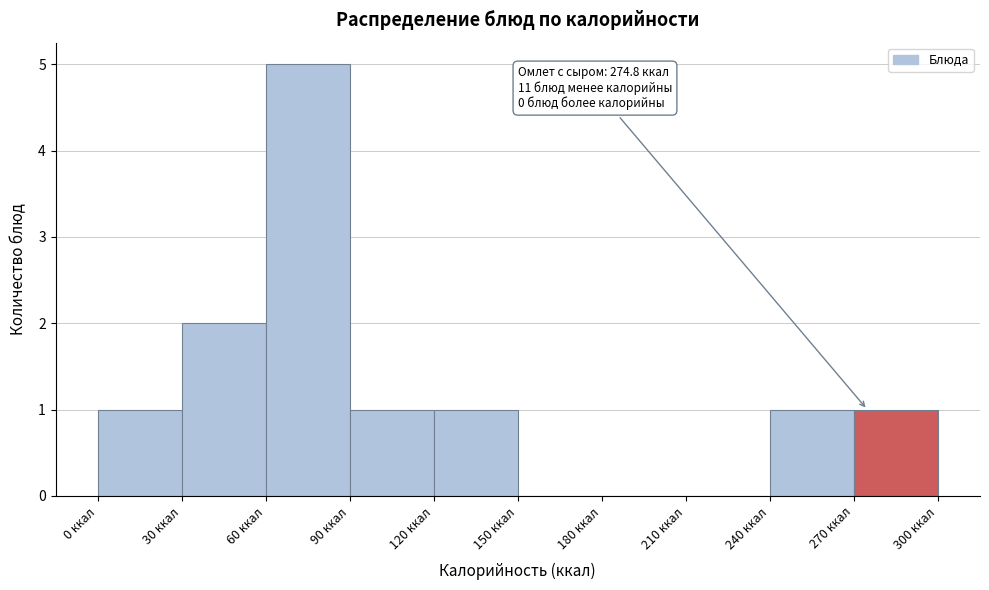

Over which range of the x-axis is the bar tallest?

60 to 90